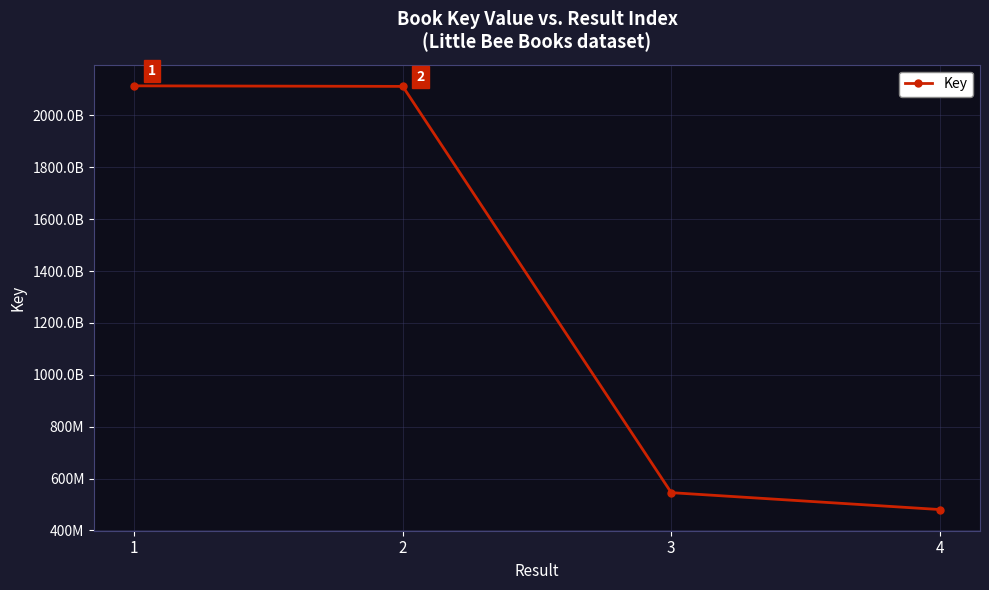

At which category does the chart reach its minimum across all series?

4